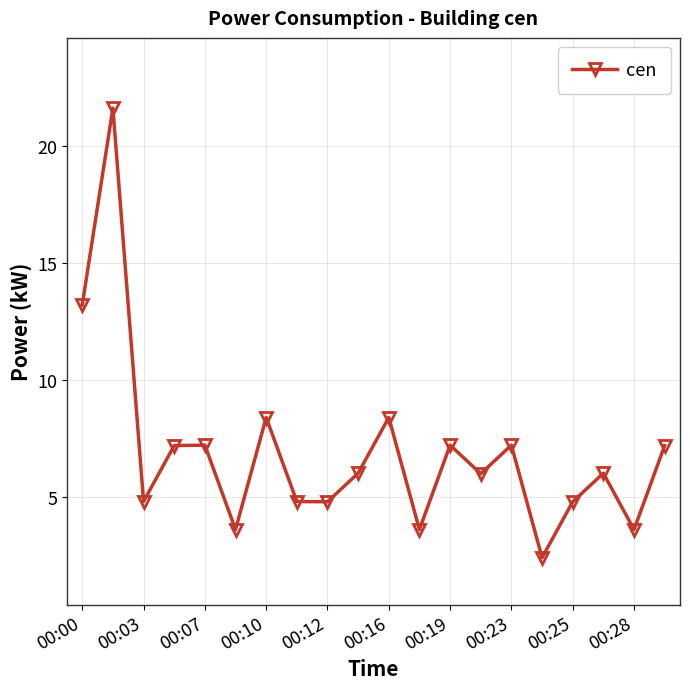

What is the minimum value shown in the chart?

2.4